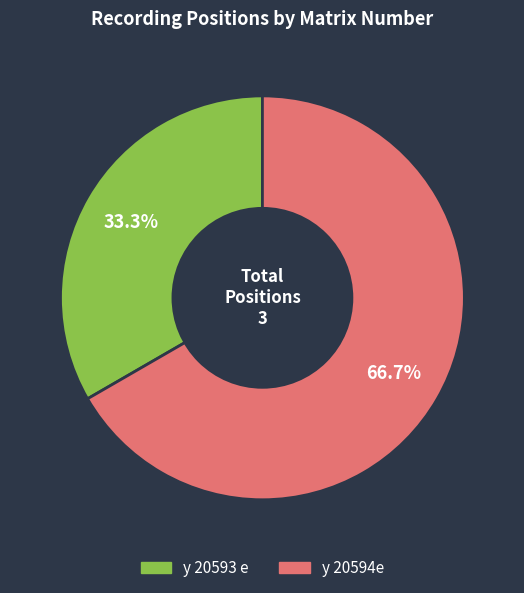

Approximately how many times larger is the value at y 20594e compared to y 20593 e?

2.0